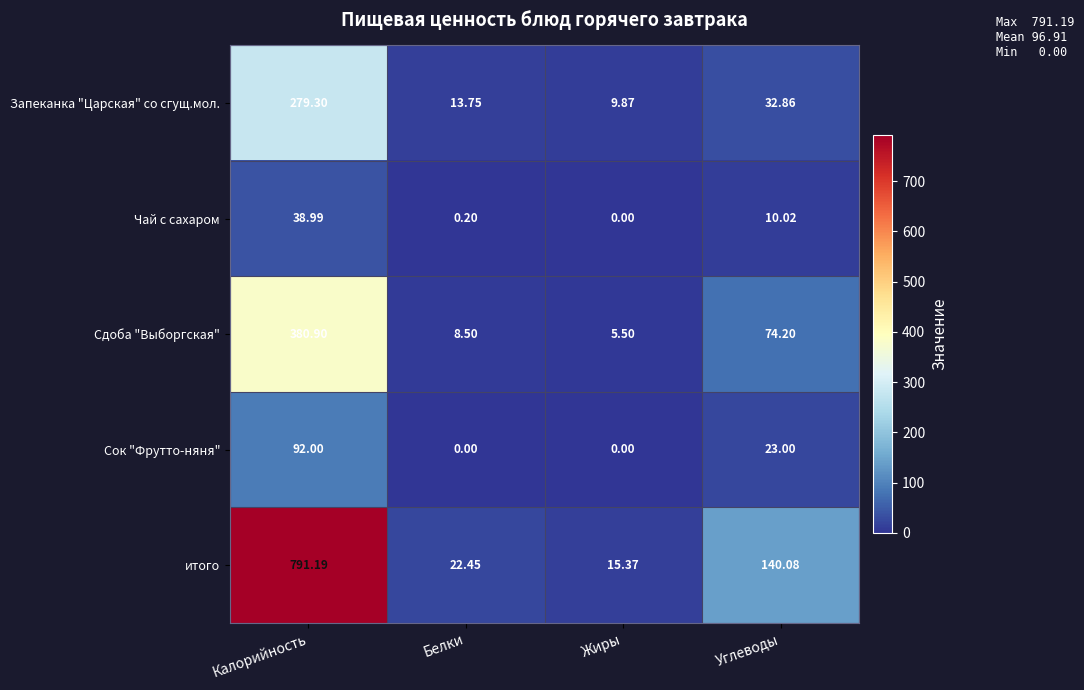

Which series changed the most between Калорийность and Углеводы?

итого